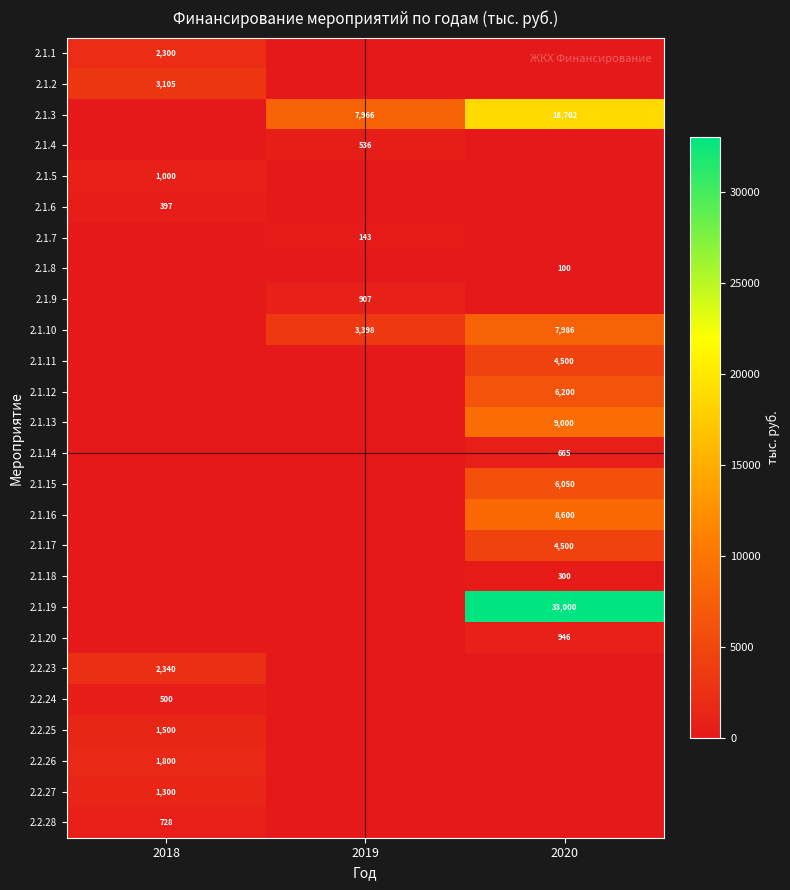

True or false: 2.1.17 has a value of 2404 at 2020.

False